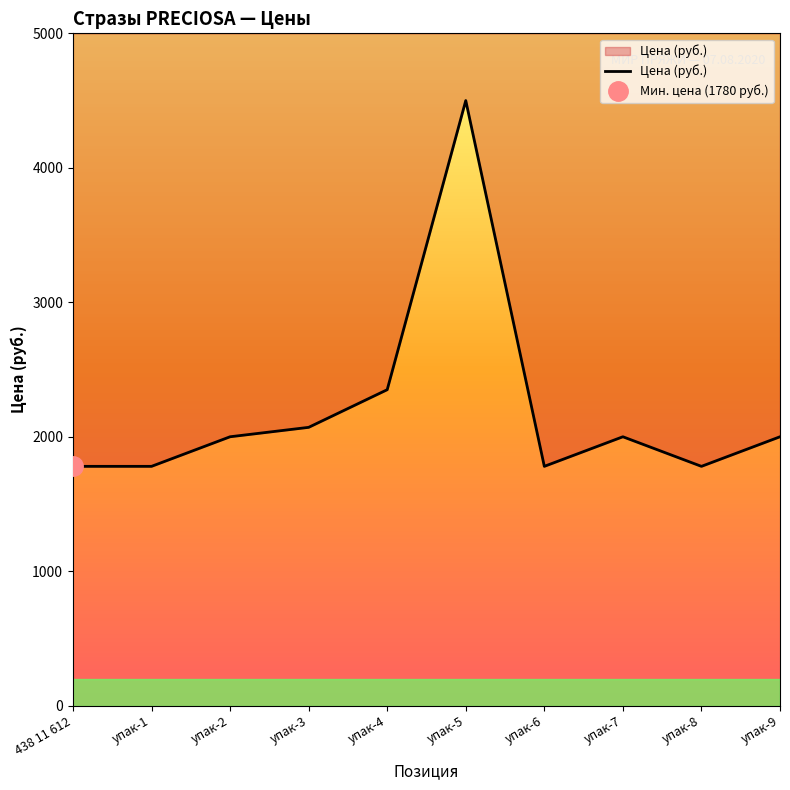

Reading left to right, list all the values displayed in this chart.

1780	1780	2000	2070	2350	4500	1780	2000	1780	2000